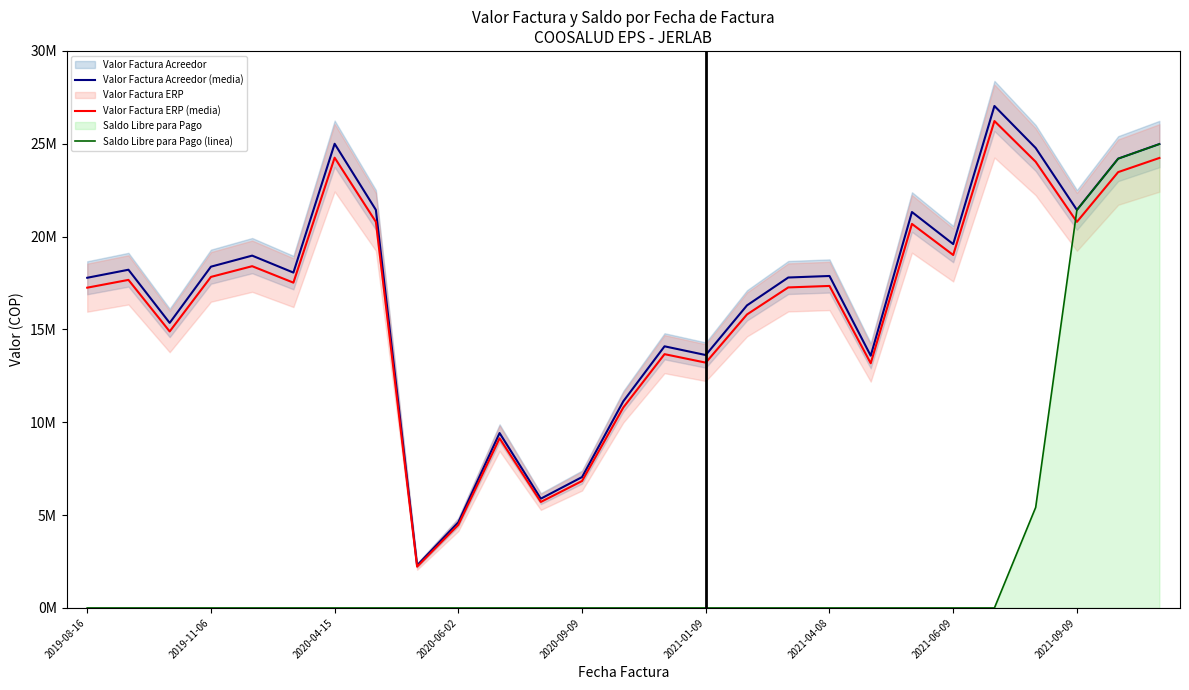

True or false: Valor Factura Acreedor (media) and Saldo Libre para Pago (linea) cross at least once.

False